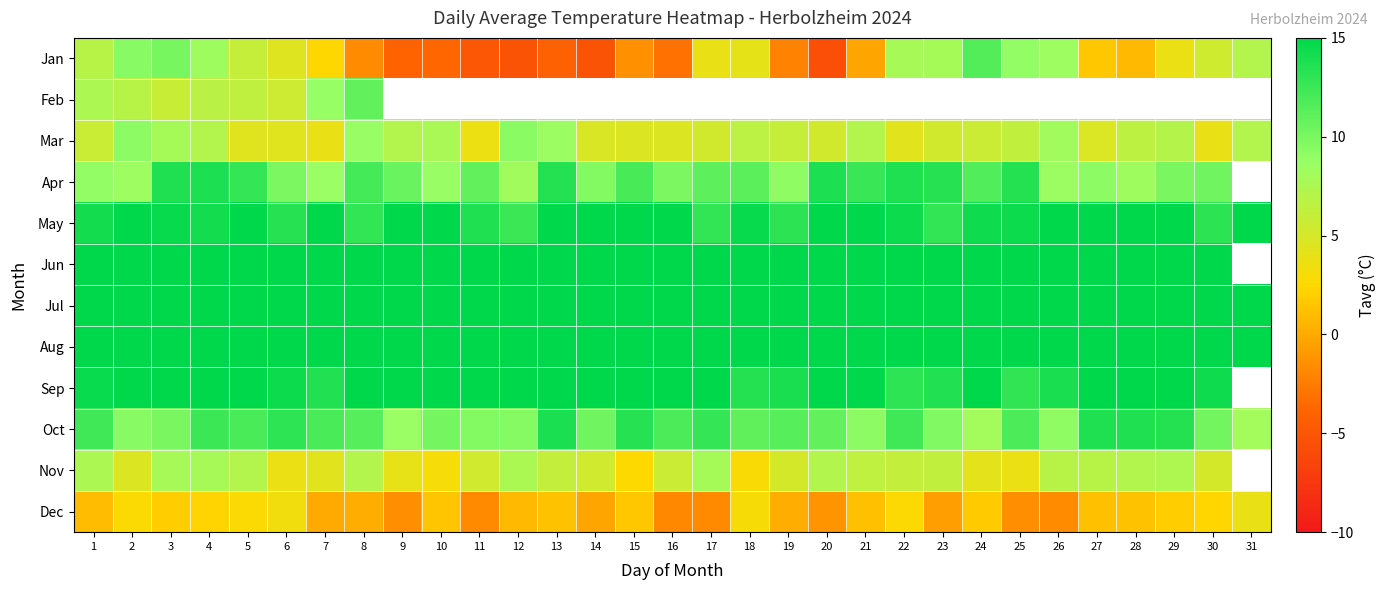

What is the difference between the Jan values at 25 and 22?

1.1